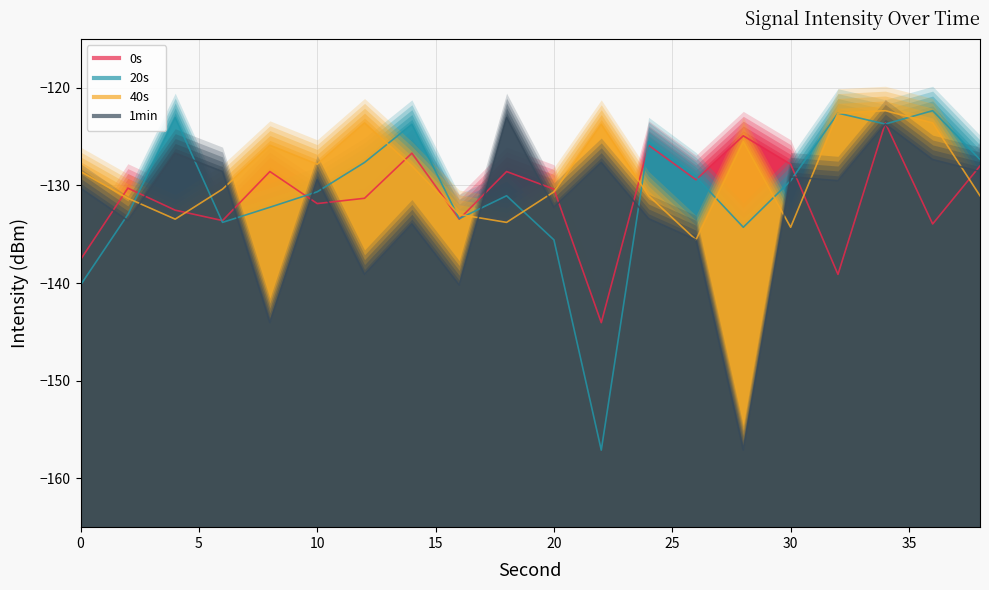

The 1min series shows -128.6 at 6. True or false?

True